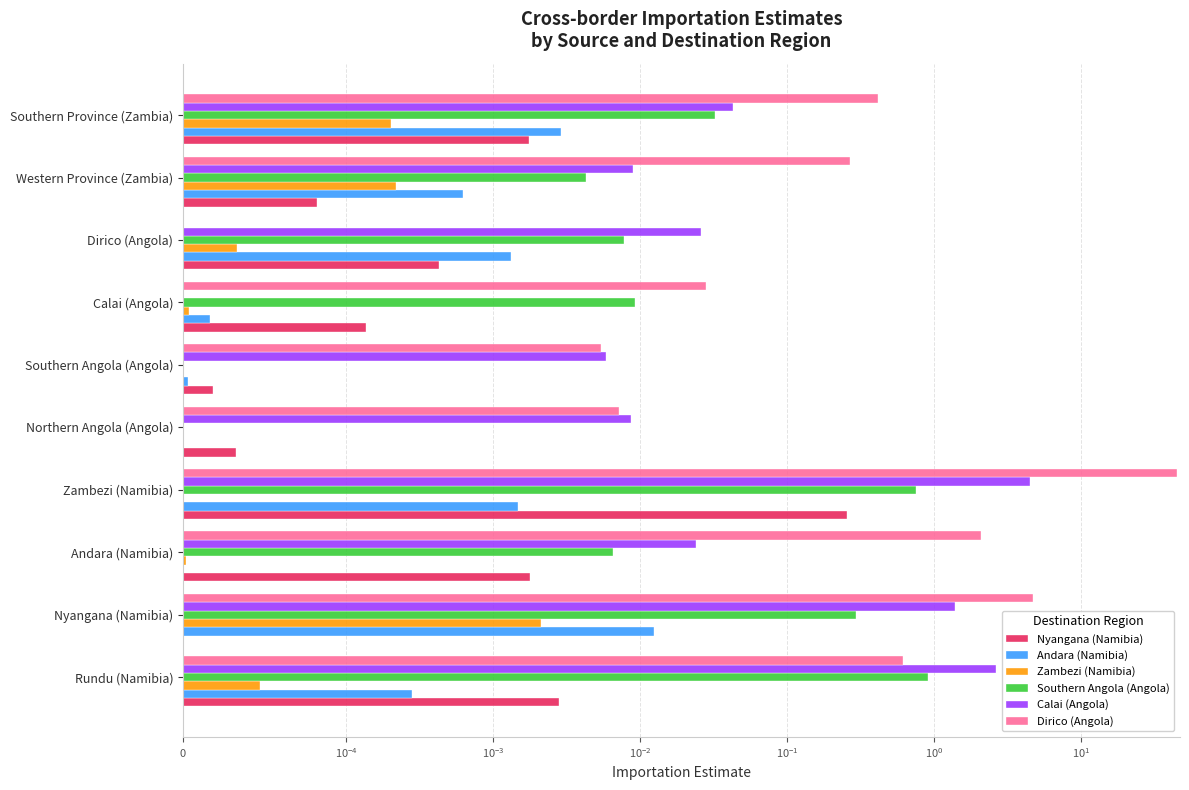

Count the number of data series in this chart.

6